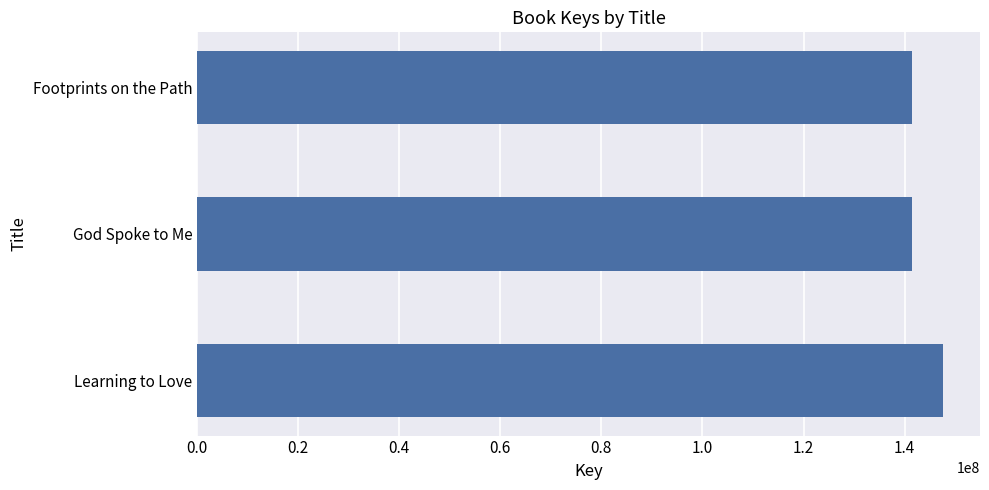

How many values are below 141411233?

1